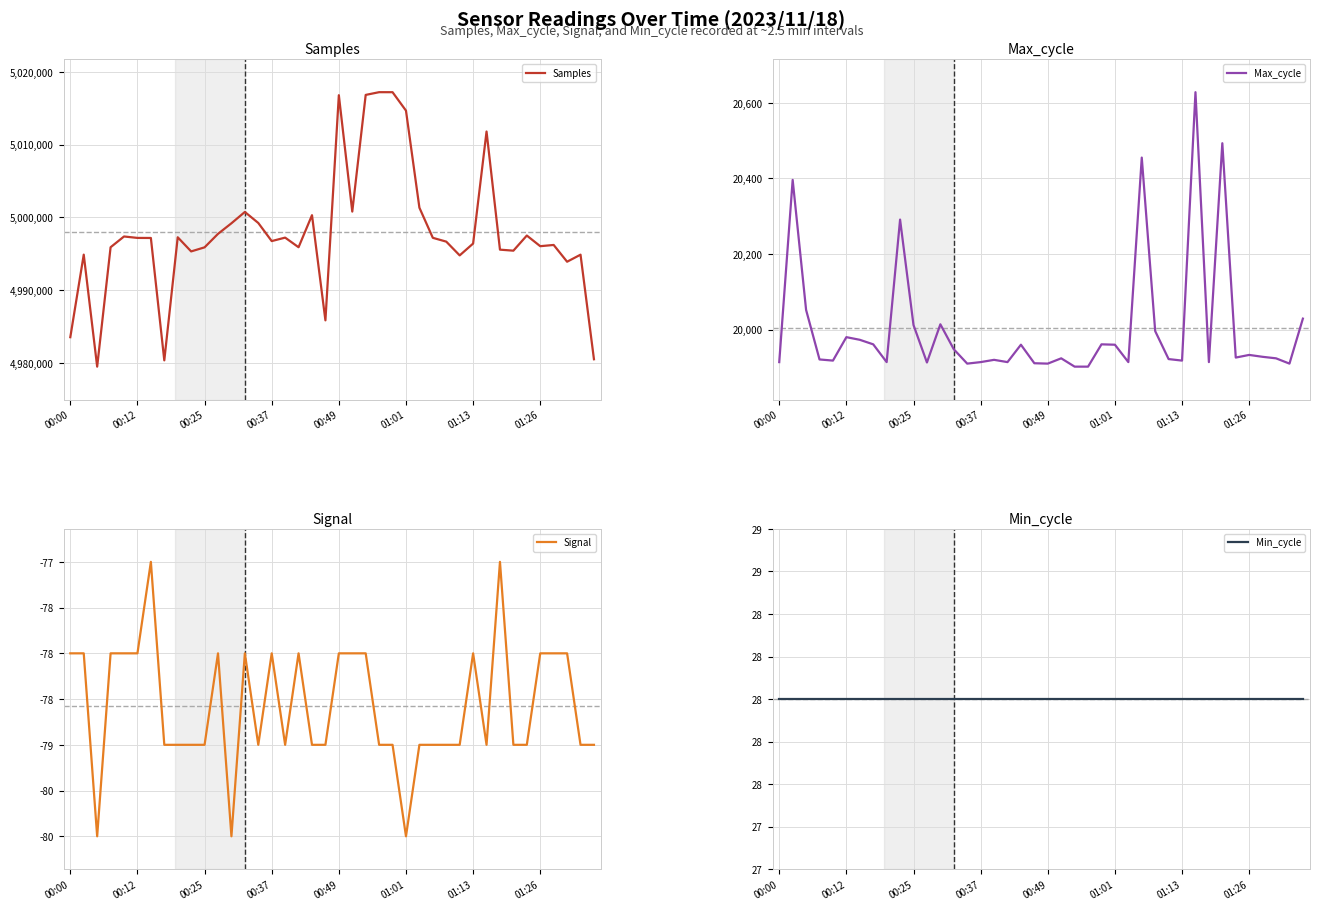

At which category is the sum across all series the highest?

24